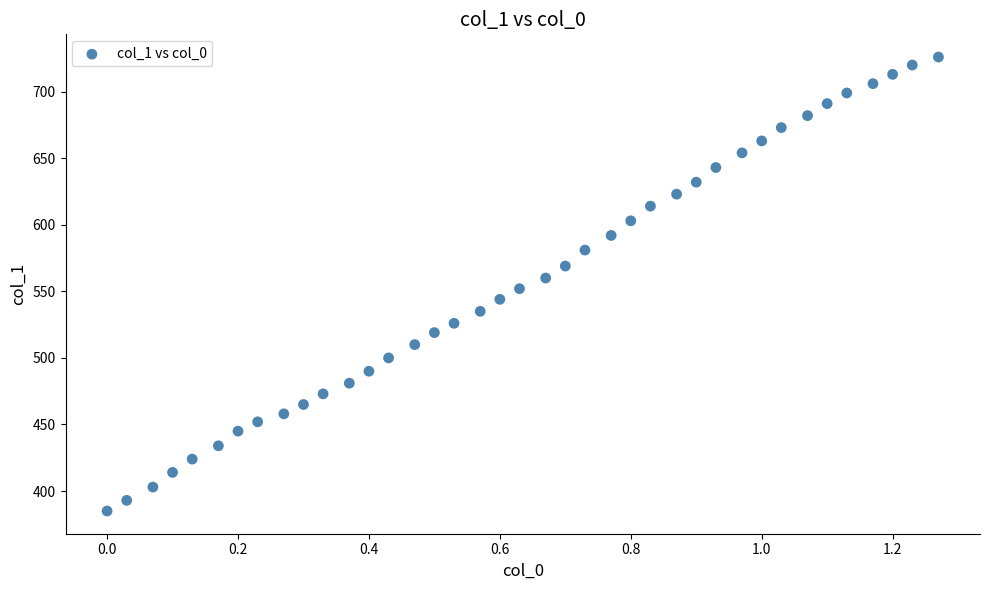

What is the range of Y values (max minus min)?

341